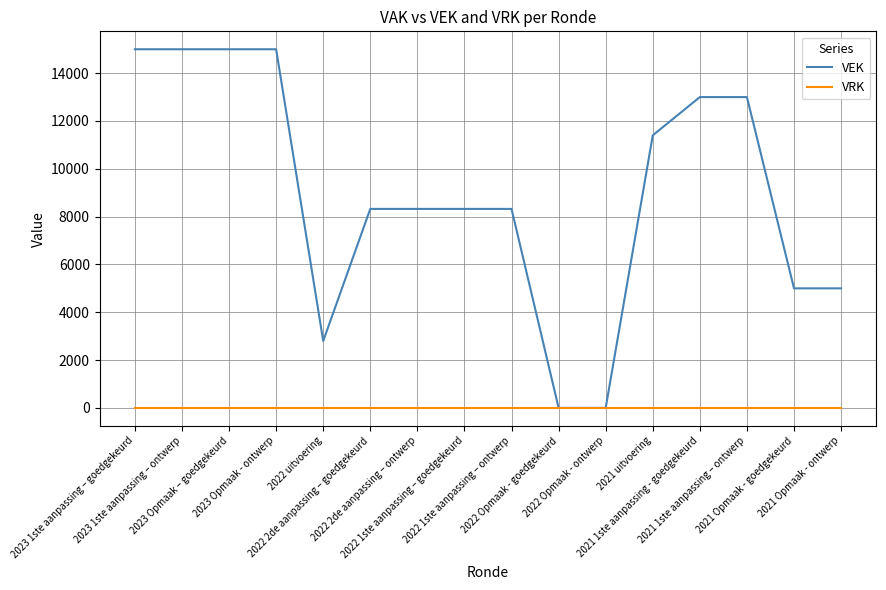

Which series has the widest spread of values?

VEK